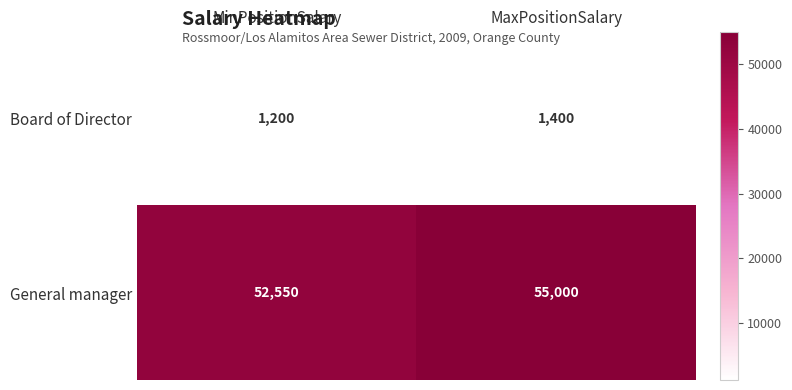

At MaxPositionSalary, list the series in order from largest to smallest.

General manager, Board of Director